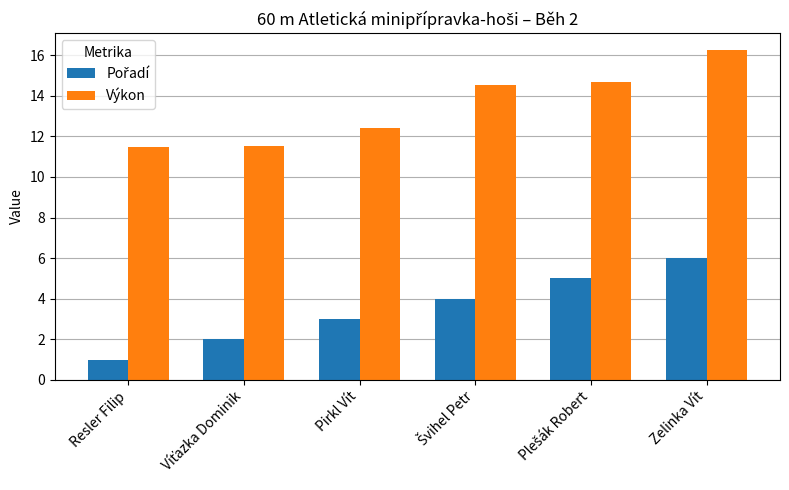

How many bars are there in total?

12